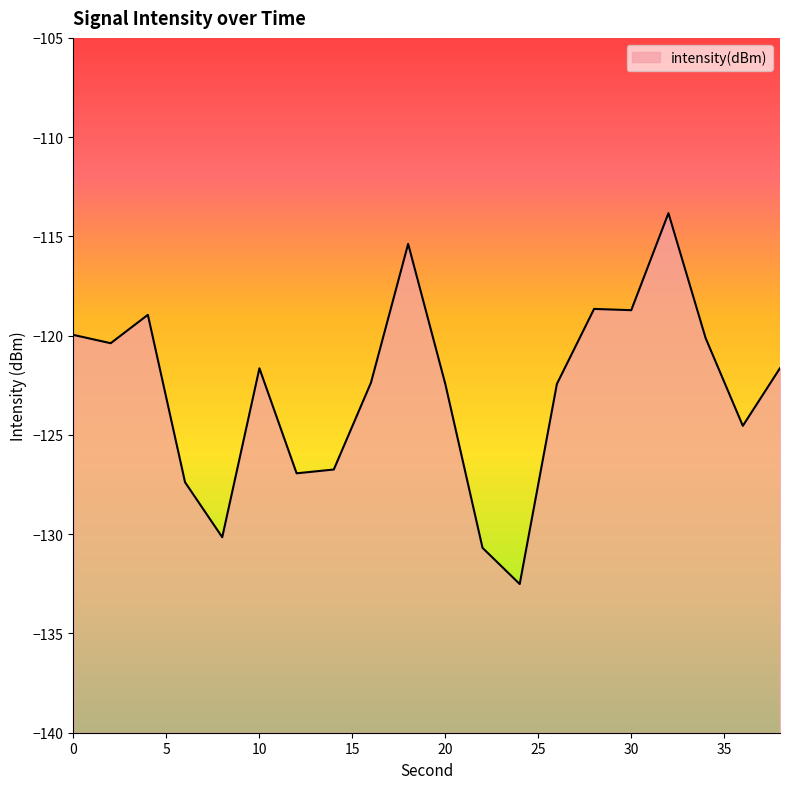

How many lines are shown in the chart?

1